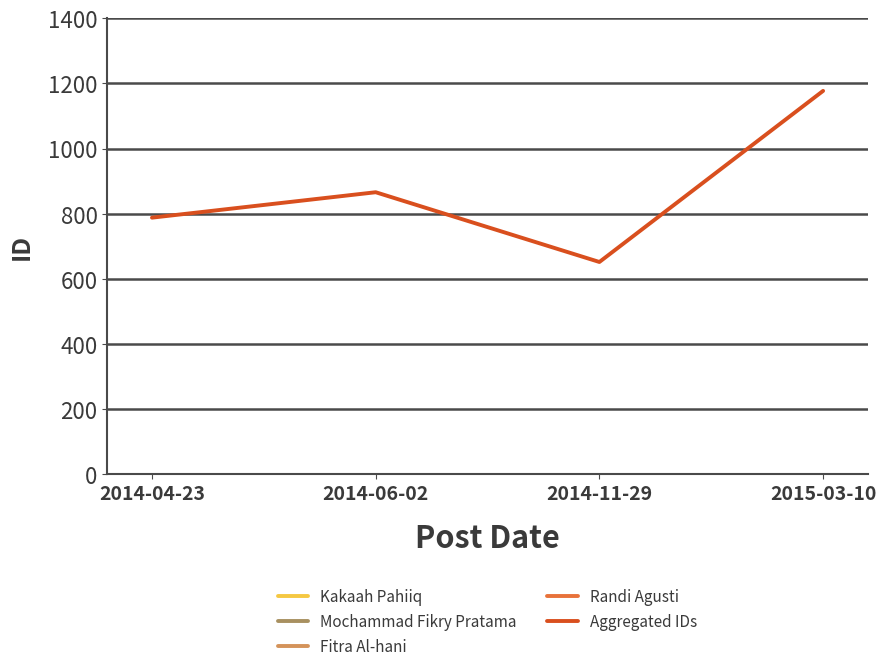

What is the ratio of the value at 2014-06-02 to the value at 2014-04-23?

1.1